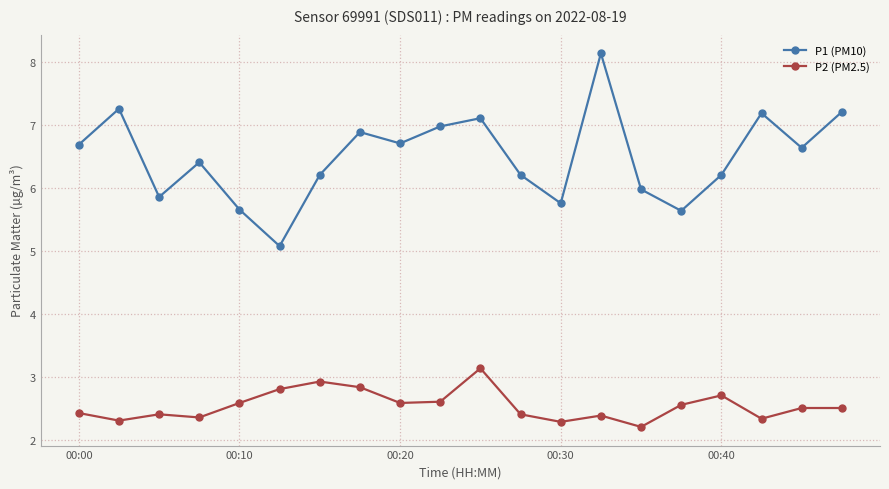

At how many categories does at least one series exceed 3?

20